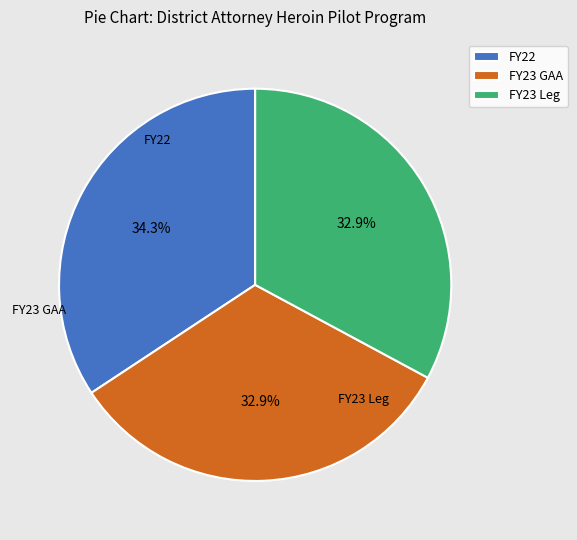

What is the largest slice in the pie chart?

FY22